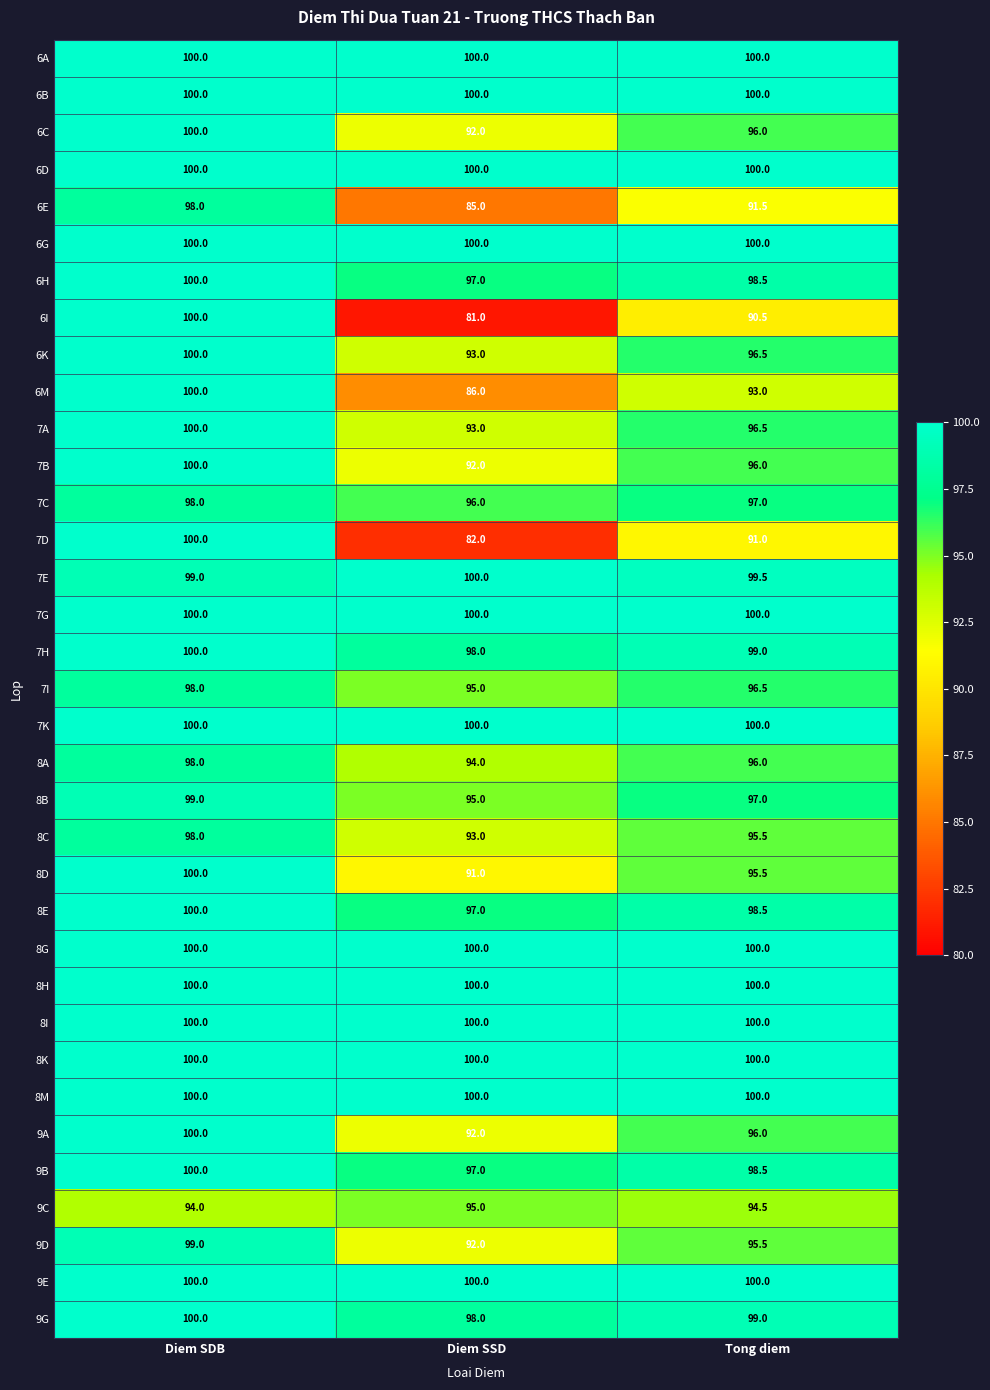

What is the spread (max minus min) of values at Tong diem?

9.5